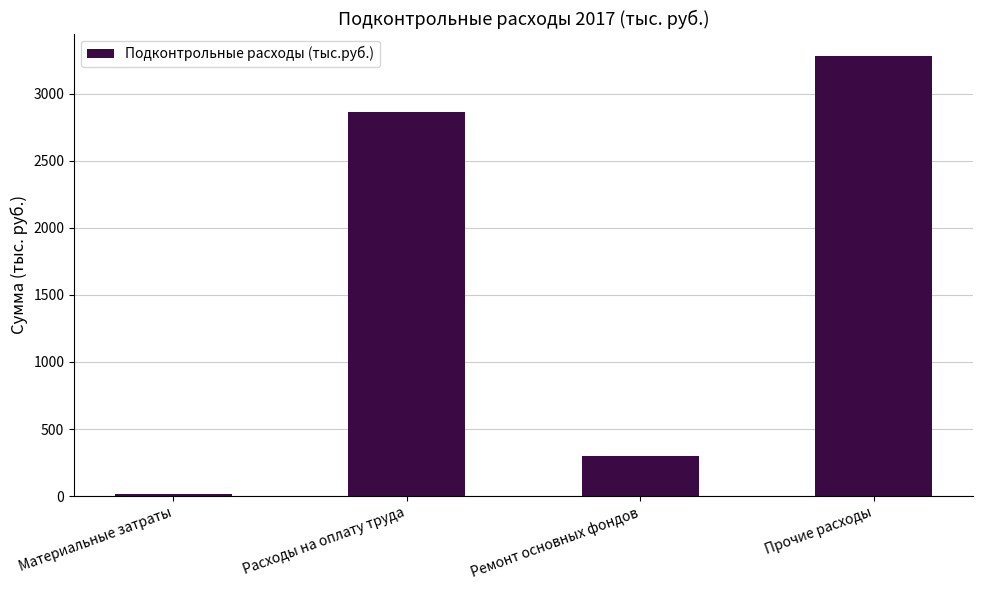

What is the label of the 2nd bar from the left?

Расходы на оплату труда